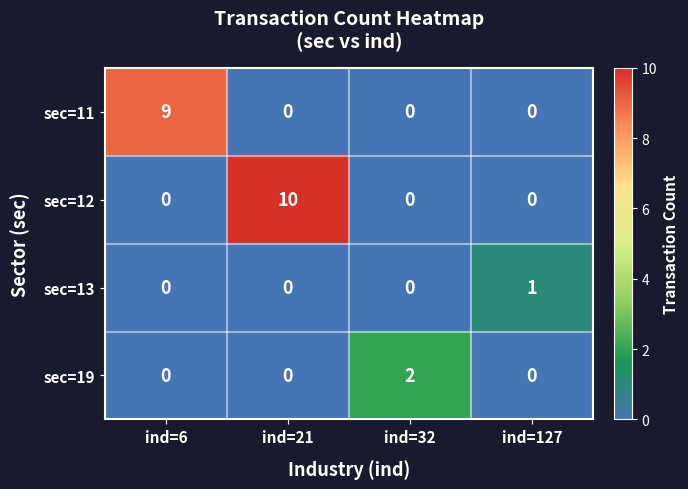

List the series in order of their peak value, lowest first.

sec=13, sec=19, sec=11, sec=12